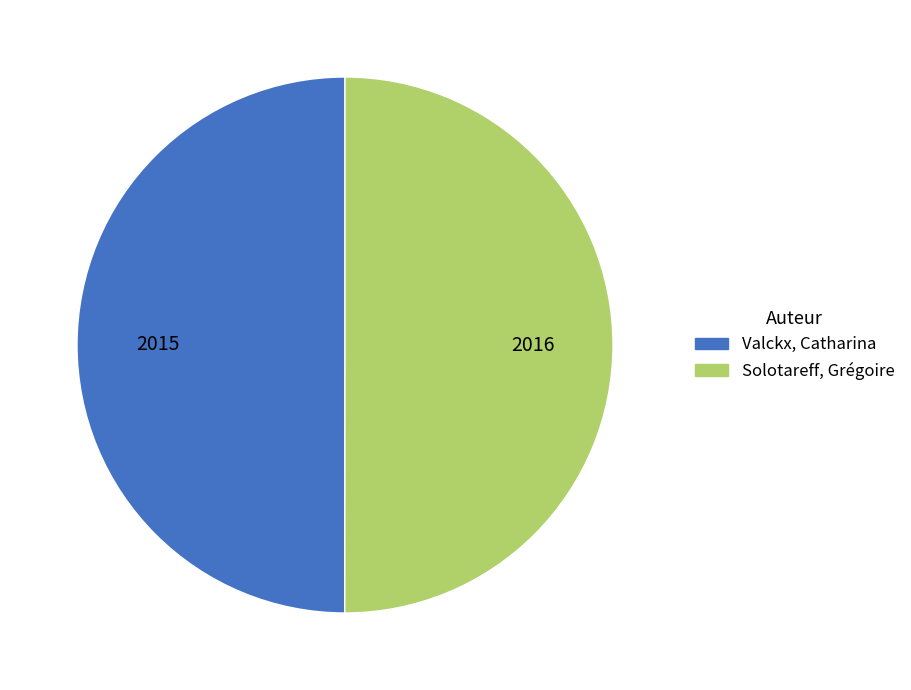

How many slices are in this pie chart?

2